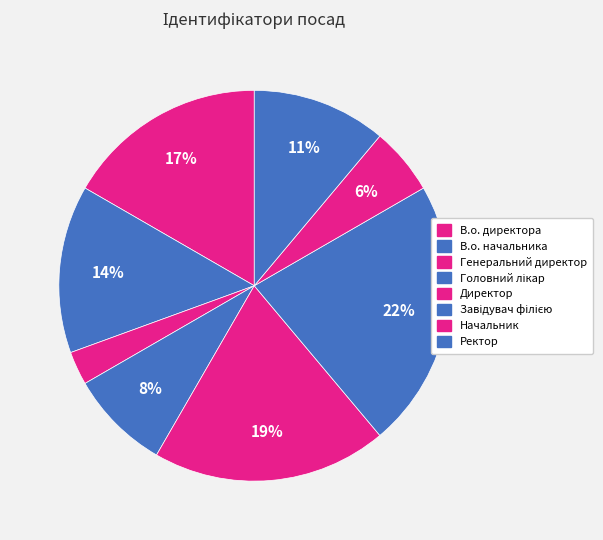

Is there a majority slice in this chart?

No